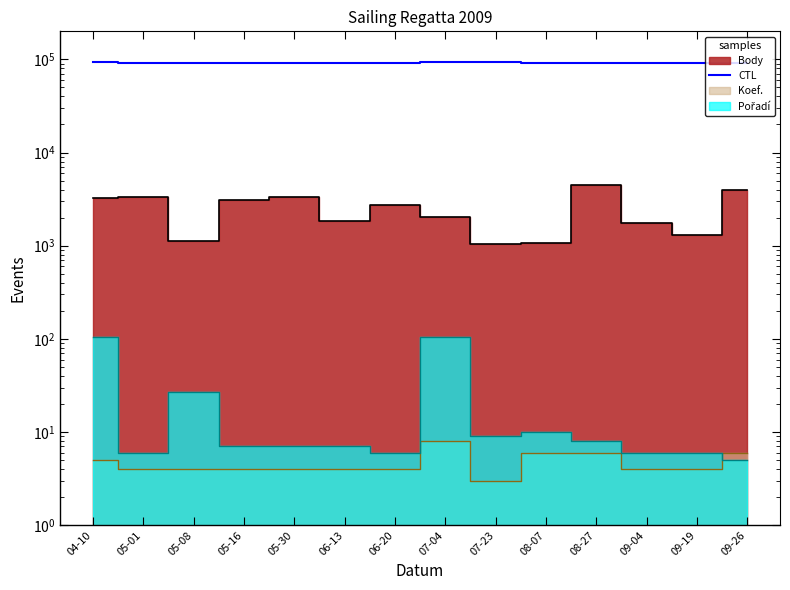

Is it true that the value at 06-13 is 62379?

False